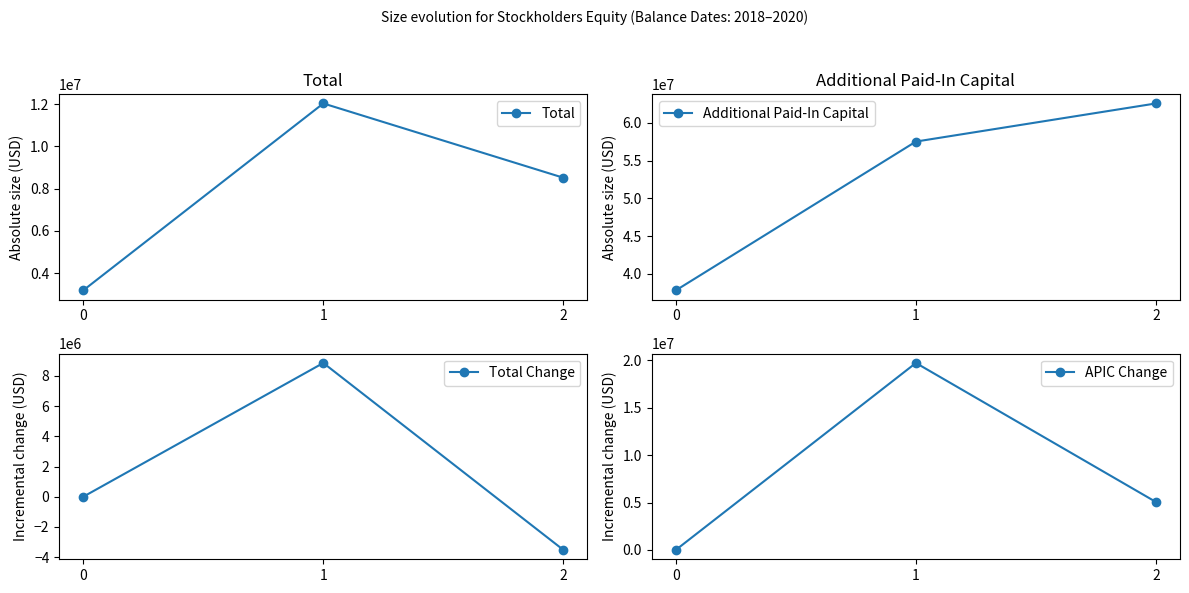

At which category is the sum across all series the highest?

1